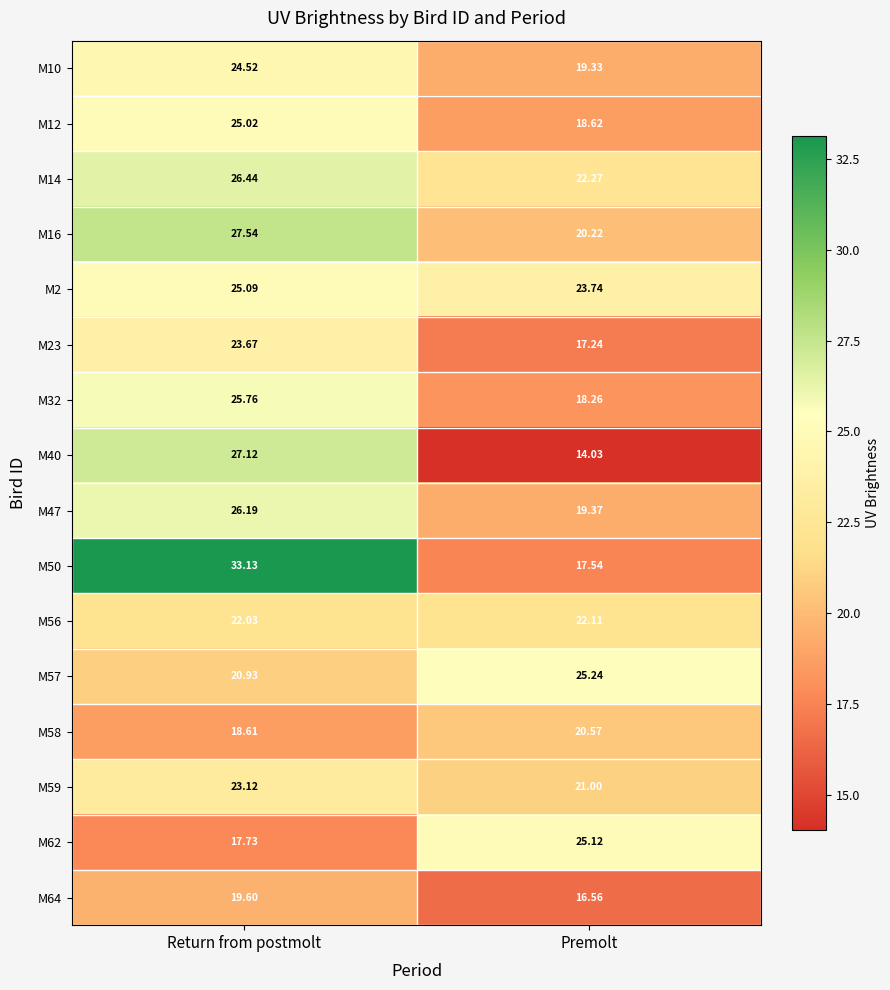

How many data points does each series have?

2